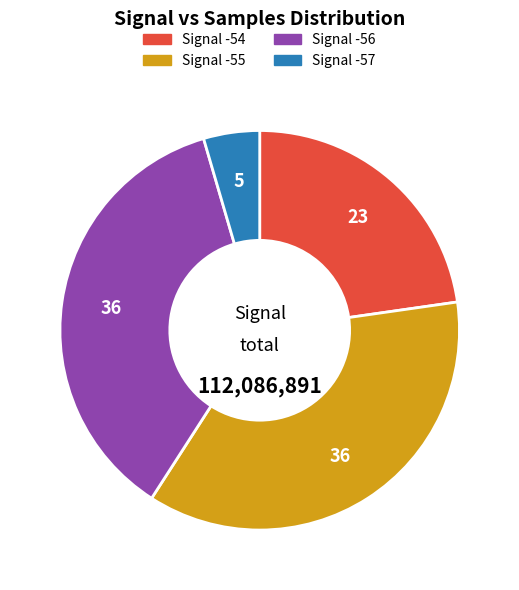

Does any single category account for the majority?

No